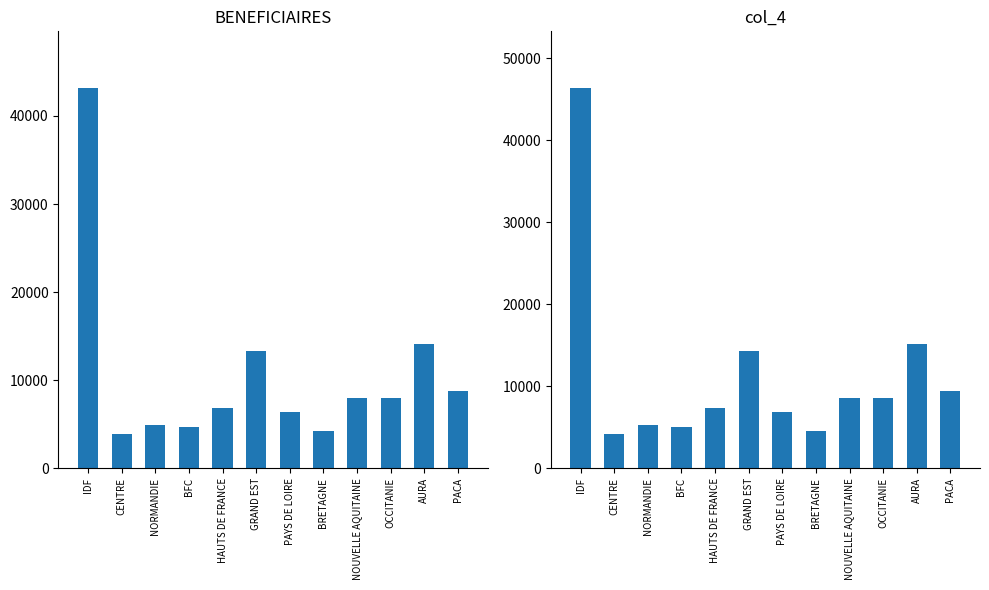

List the labels in order of col_4 value, largest first.

IDF, AURA, GRAND EST, PACA, OCCITANIE, NOUVELLE AQUITAINE, HAUTS DE FRANCE, PAYS DE LOIRE, NORMANDIE, BFC, BRETAGNE, CENTRE